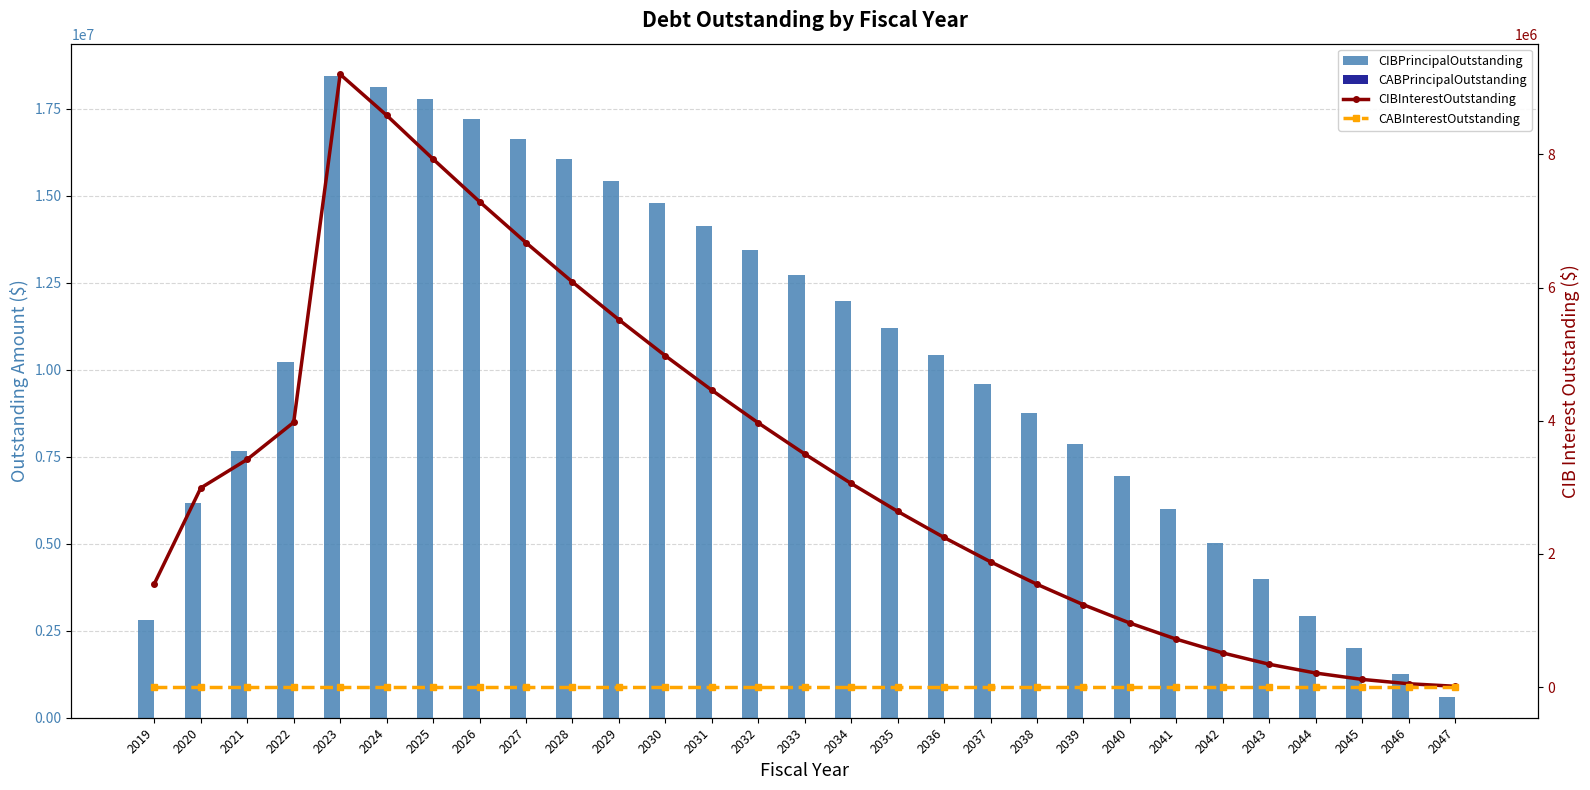

At how many categories does at least one series exceed 7733081?

18